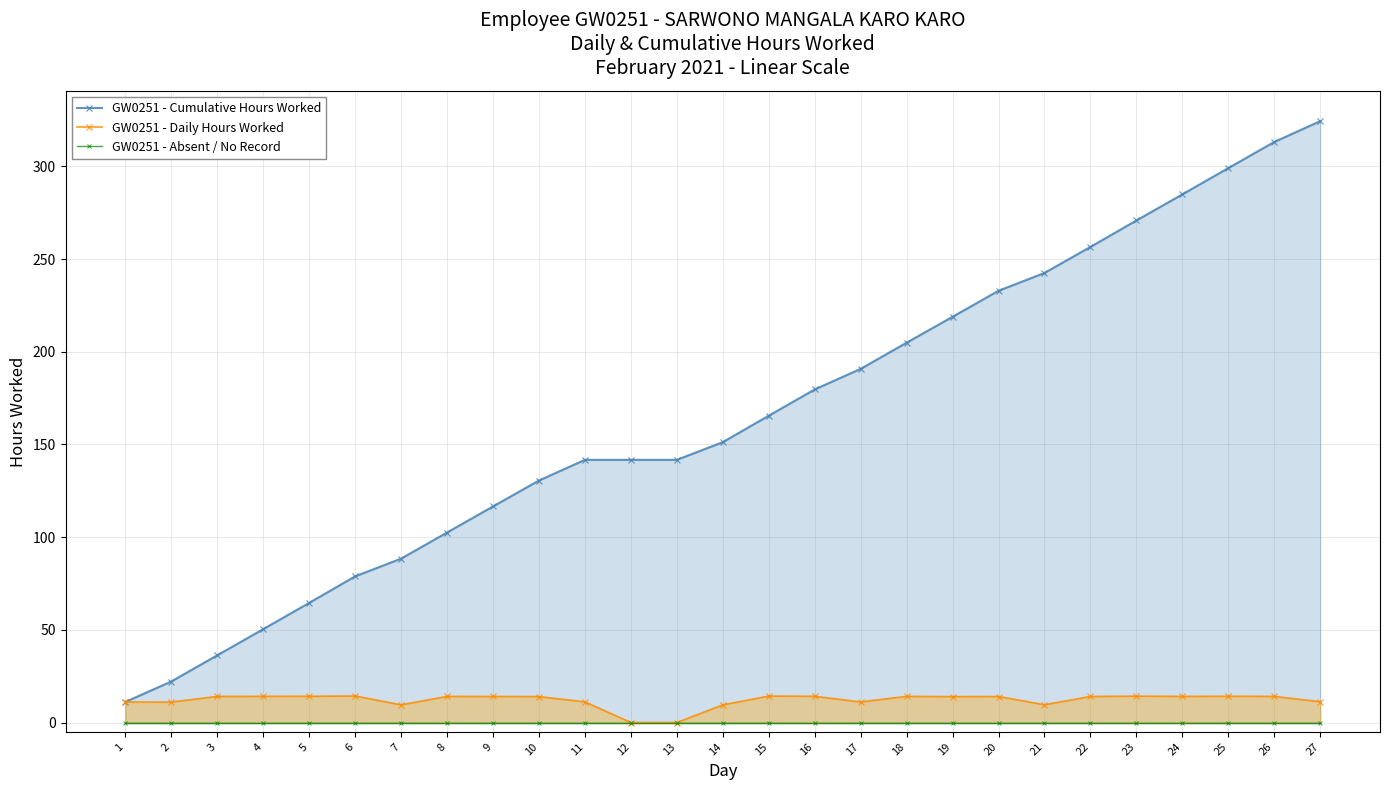

Between 17 and 1, which is larger?

17